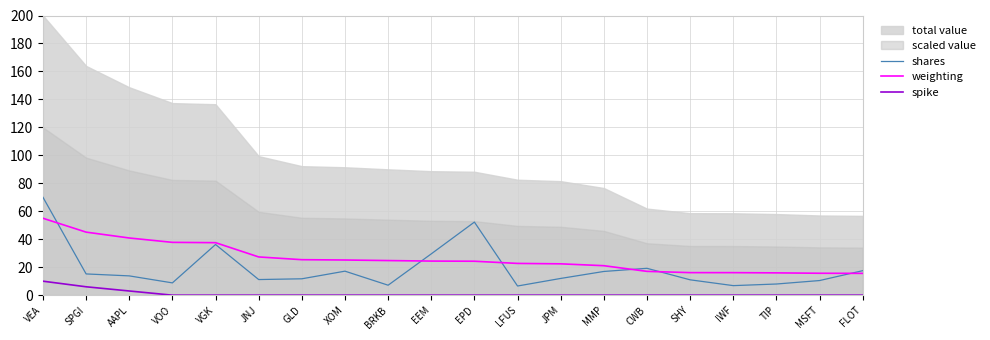

True or false: shares and spike intersect in this chart.

False